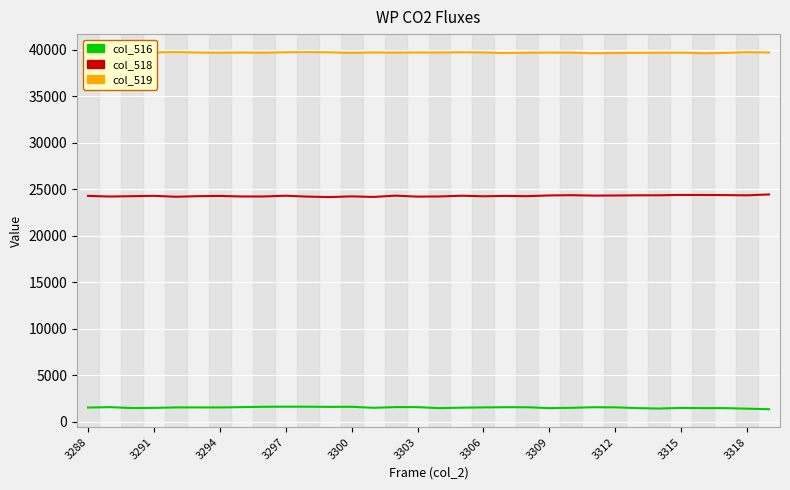

Reading left to right, extract all data points from this chart.

col_516: 1541	1586	1488	1507	1557	1555	1553	1586	1620	1634	1629	1614	1622	1512	1592	1586	1476	1527	1557	1579	1575	1478	1512	1575	1564	1480	1434	1500	1478	1478	1419	1363
col_518: 24303	24231	24270	24308	24208	24269	24297	24236	24238	24319	24222	24174	24250	24189	24326	24224	24240	24319	24260	24299	24272	24350	24376	24332	24343	24362	24368	24403	24397	24386	24362	24458
col_519: 39691	39718	39777	39720	39770	39711	39685	39718	39687	39740	39764	39732	39671	39724	39697	39719	39709	39740	39718	39657	39688	39707	39697	39640	39665	39680	39687	39698	39638	39671	39754	39714